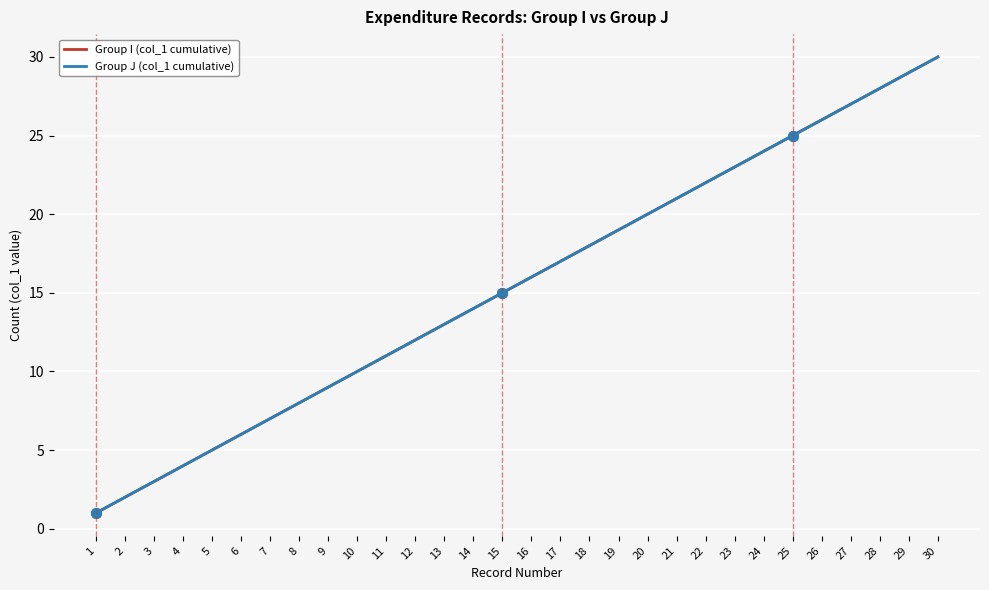

Does the chart have visible grid lines?

Yes